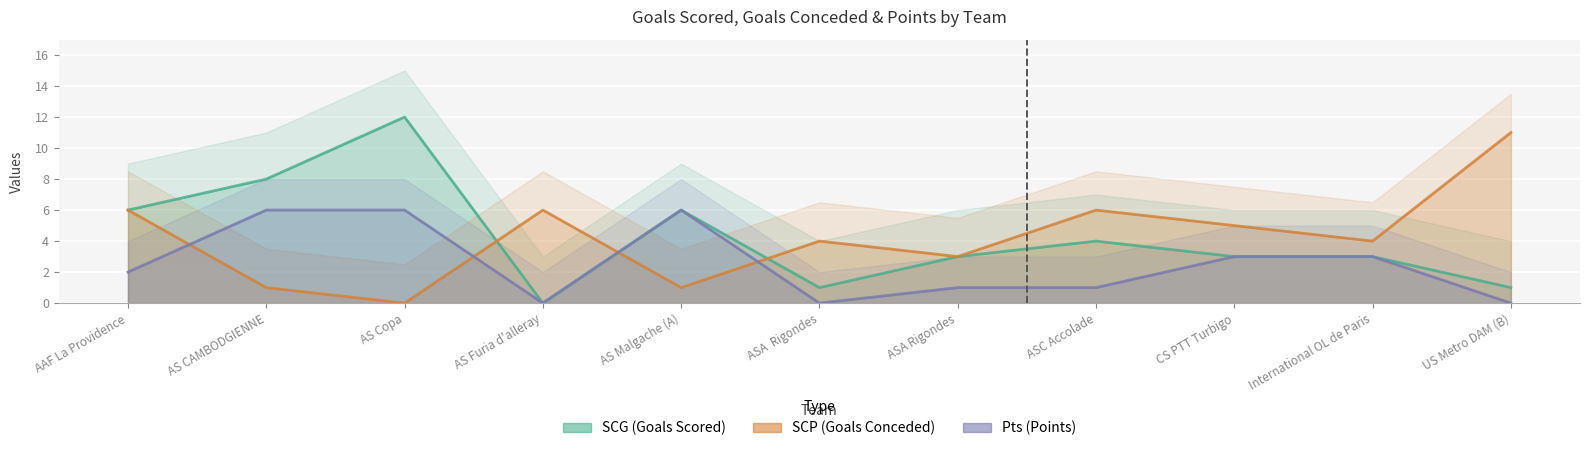

Reading right to left, transcribe all the data shown in this chart.

SCG: US Metro DAM (B)=1	International OL de Paris=3	CS PTT Turbigo=3	ASC Accolade=4	ASA Rigondes=3	ASA  Rigondes=1	AS Malgache (A)=6	AS Furia d'alleray=0	AS Copa=12	AS CAMBODGIENNE=8	AAF La Providence=6
SCP: US Metro DAM (B)=11	International OL de Paris=4	CS PTT Turbigo=5	ASC Accolade=6	ASA Rigondes=3	ASA  Rigondes=4	AS Malgache (A)=1	AS Furia d'alleray=6	AS Copa=0	AS CAMBODGIENNE=1	AAF La Providence=6
Pts: US Metro DAM (B)=0	International OL de Paris=3	CS PTT Turbigo=3	ASC Accolade=1	ASA Rigondes=1	ASA  Rigondes=0	AS Malgache (A)=6	AS Furia d'alleray=0	AS Copa=6	AS CAMBODGIENNE=6	AAF La Providence=2